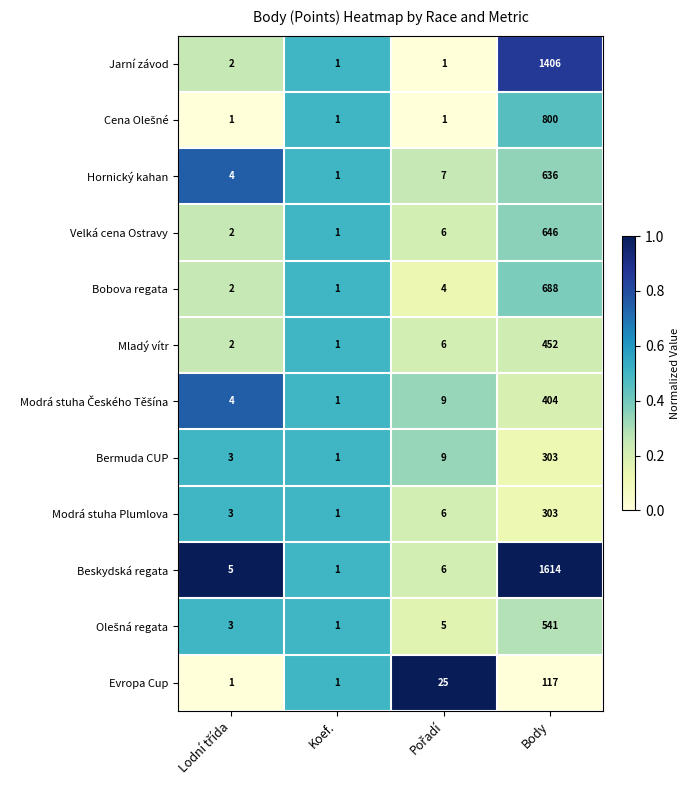

The Mladý vítr series shows 1 at Koef.. True or false?

True